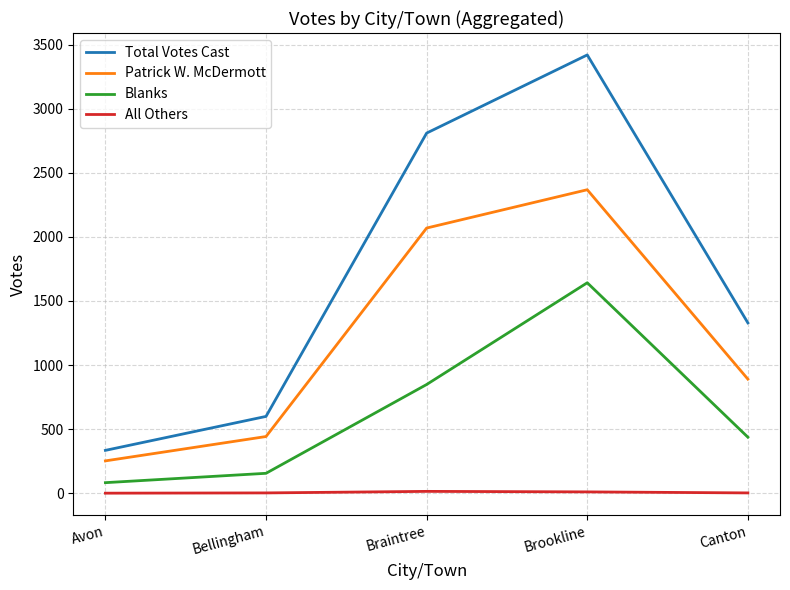

At how many categories does at least one series exceed 645?

3